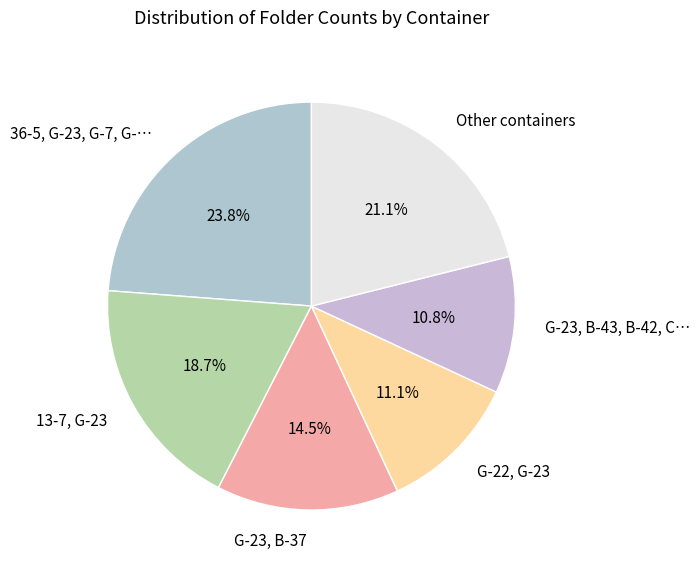

Which slice is the largest?

36-5, G-23, G-7, G-…